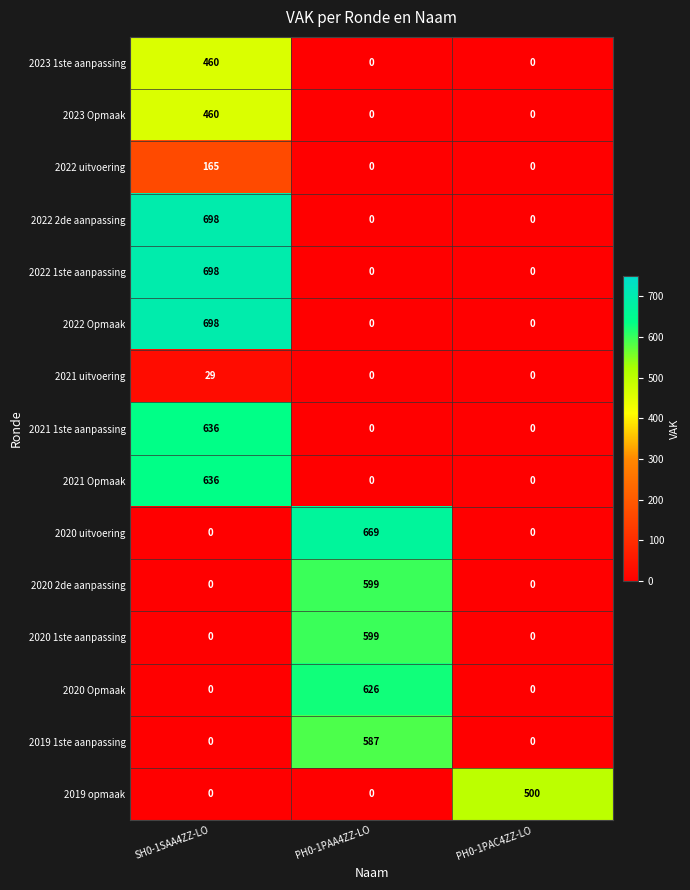

What is the approximate value of 2023 1ste aanpassing at SH0-1SAA4ZZ-LO?

460